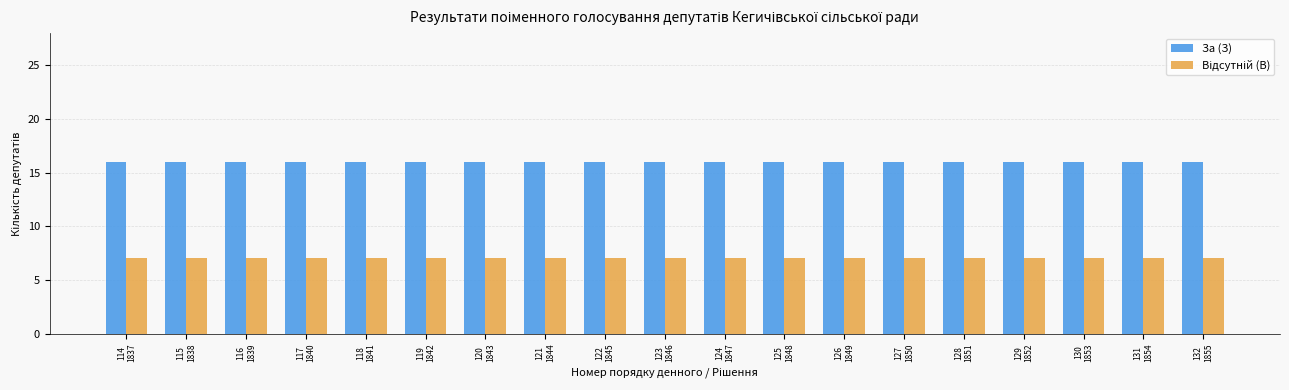

What is the maximum value for За (З)?

16